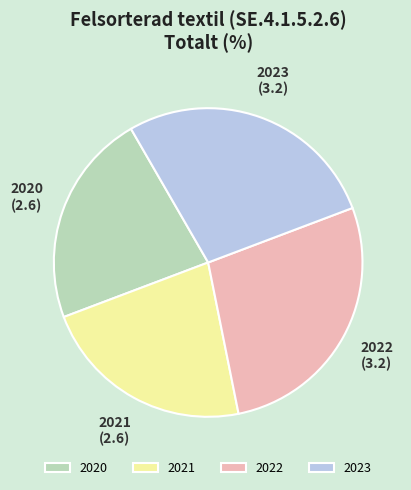

Is the sum of 2023 and 2022 greater than half?

Yes